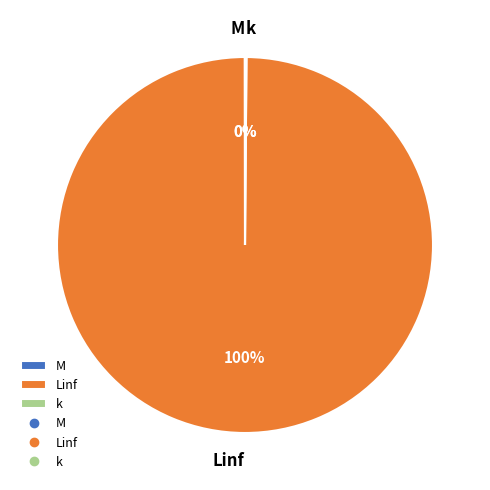

Which slice is the largest?

Linf